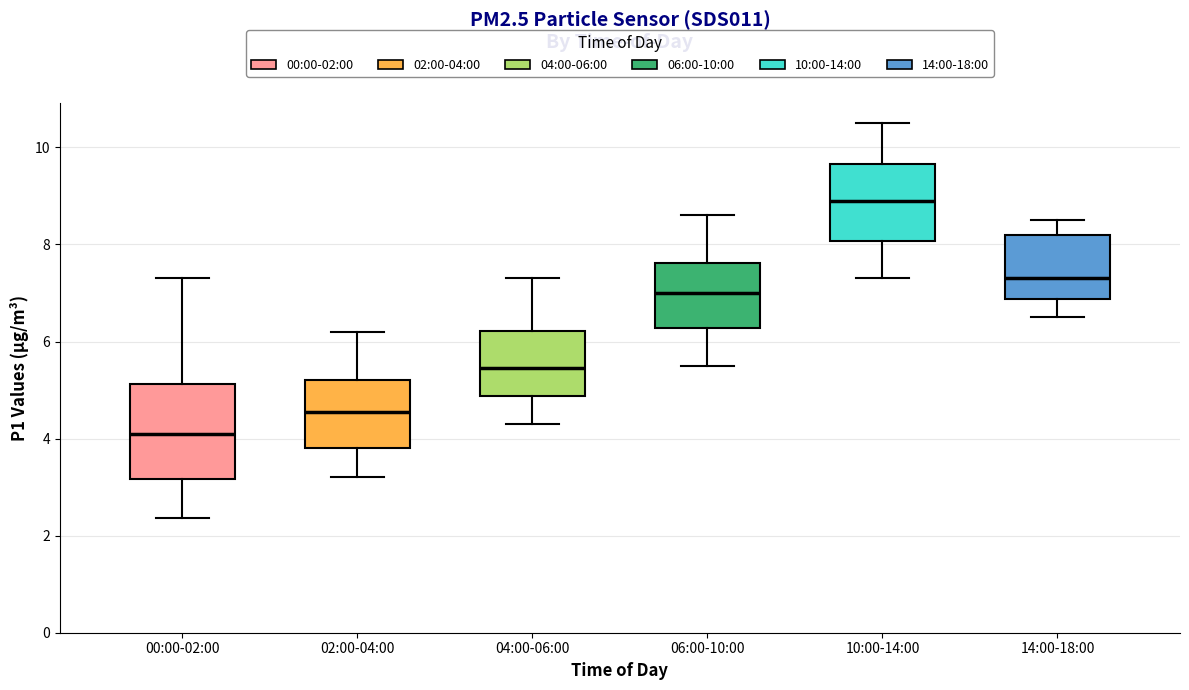

Reading left to right, read every box against the y-axis: the position of its median line, the range the box covers, and the ends of its whiskers. The values are not printed on the chart, so give them approximately, as read against the axis.

00:00-02:00: median 4.2, box 3.2 to 5.2, whiskers 2.4 to 7.4
02:00-04:00: median 4.6, box 3.8 to 5.2, whiskers 3.2 to 6.2
04:00-06:00: median 5.4, box 4.8 to 6.2, whiskers 4.4 to 7.4
06:00-10:00: median 7.0, box 6.2 to 7.6, whiskers 5.6 to 8.6
10:00-14:00: median 9.0, box 8.0 to 9.6, whiskers 7.4 to 10.6
14:00-18:00: median 7.4, box 6.8 to 8.2, whiskers 6.6 to 8.6